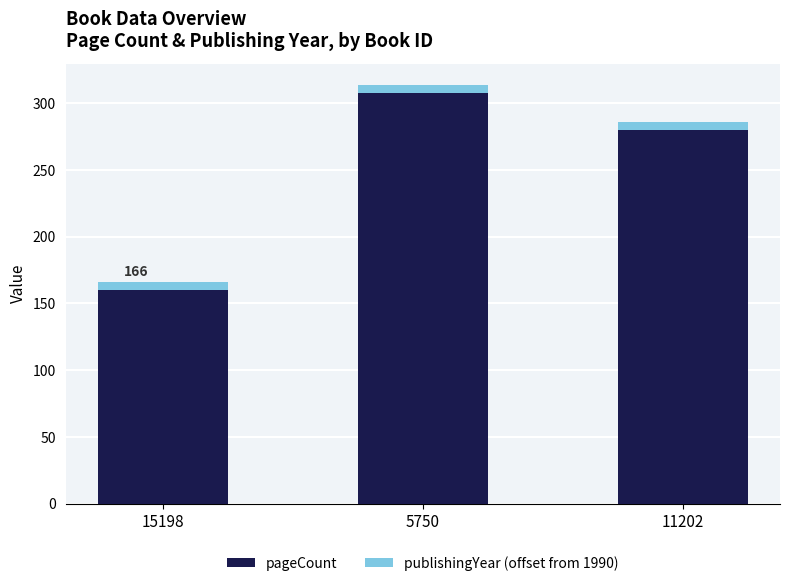

Is it true that pageCount equals 250 at 15198?

False